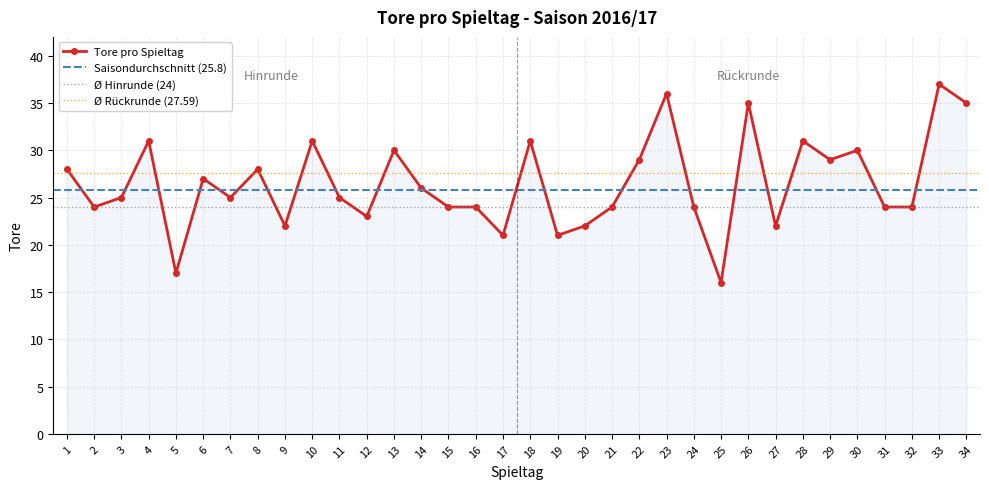

Is it true that the value at 32 is 12?

False